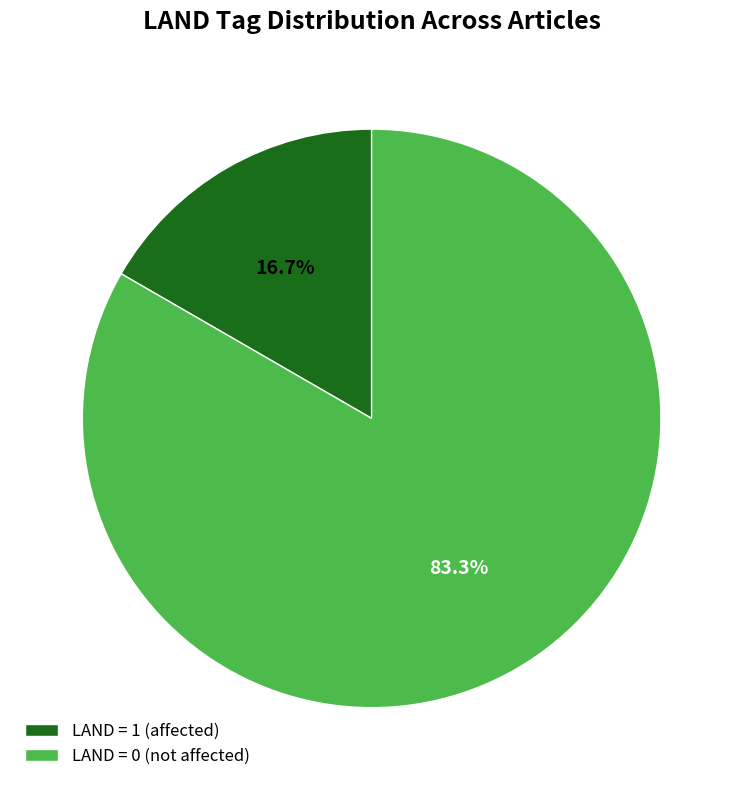

Is there any slice that represents more than half of the pie?

Yes